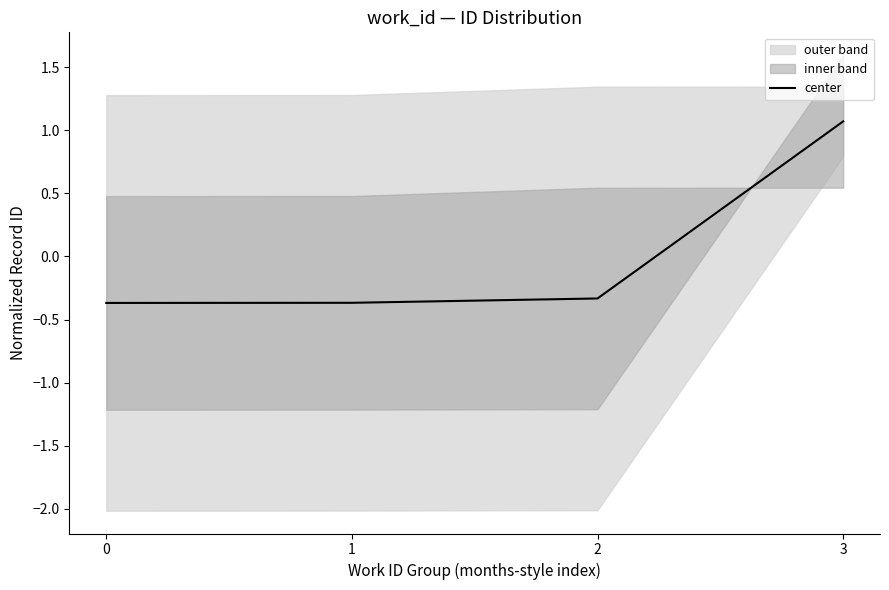

Where does the data first go above 0?

3